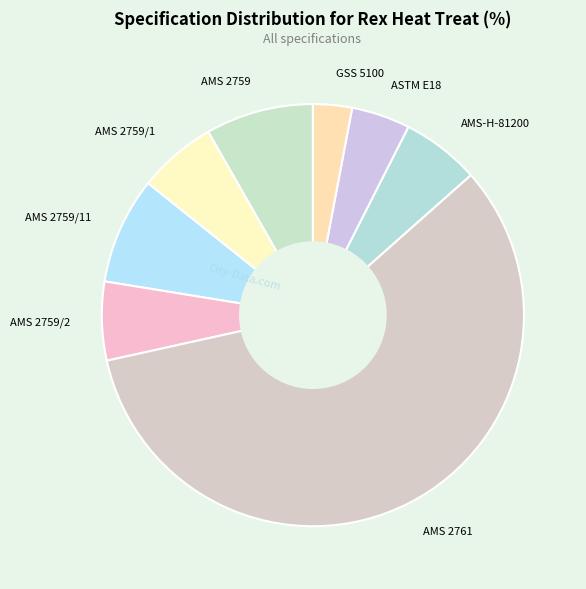

Which category has the smallest portion of the pie?

GSS 5100